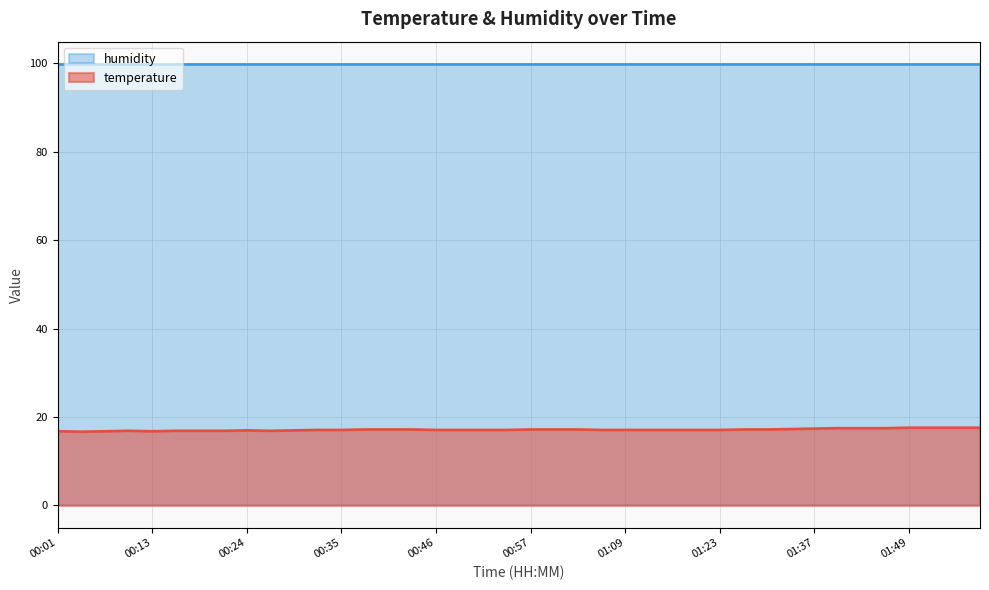

Which series has the largest total across all categories?

humidity